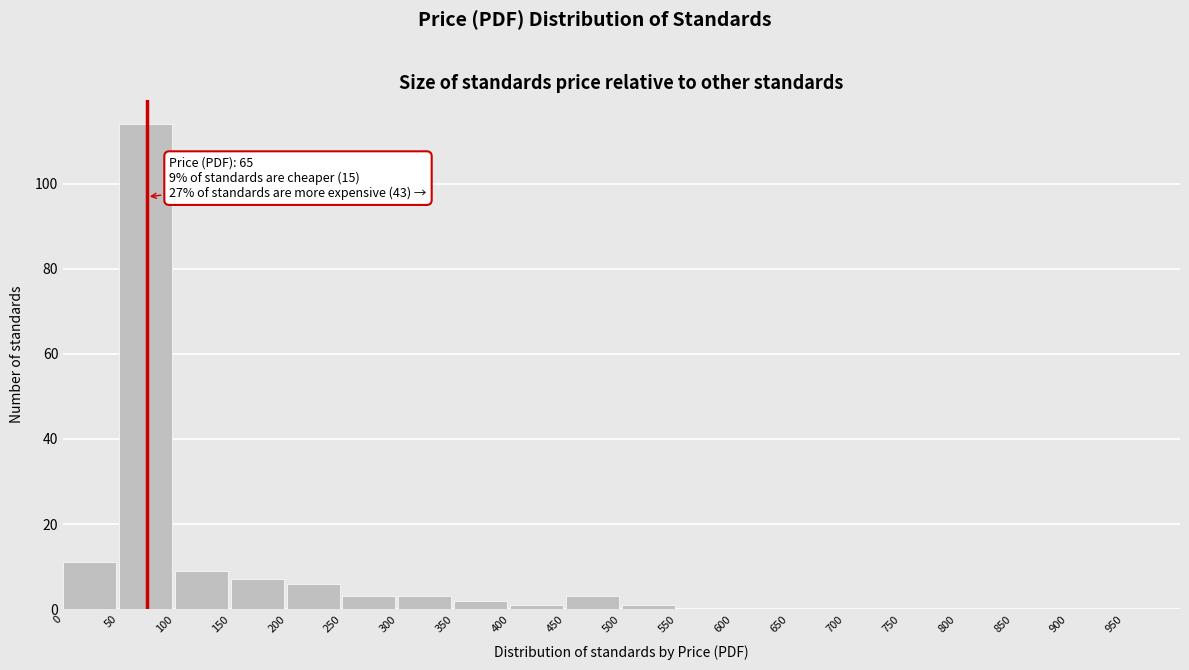

Which range on the x-axis has the tallest bar?

50 to 100